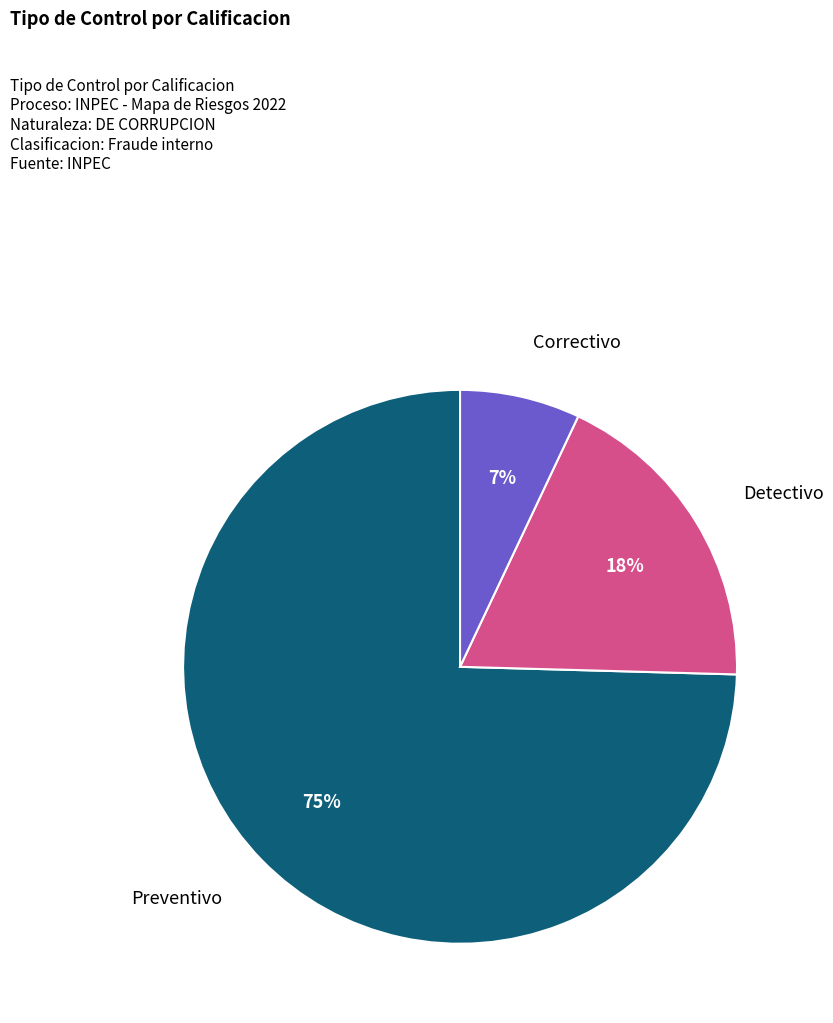

How many segments does this pie chart have?

3